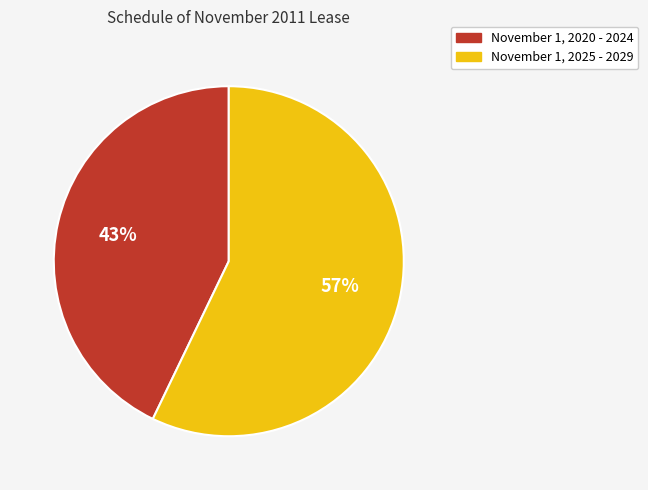

Combined, do November 1, 2020 - 2024 and November 1, 2025 - 2029 account for over 50%?

Yes